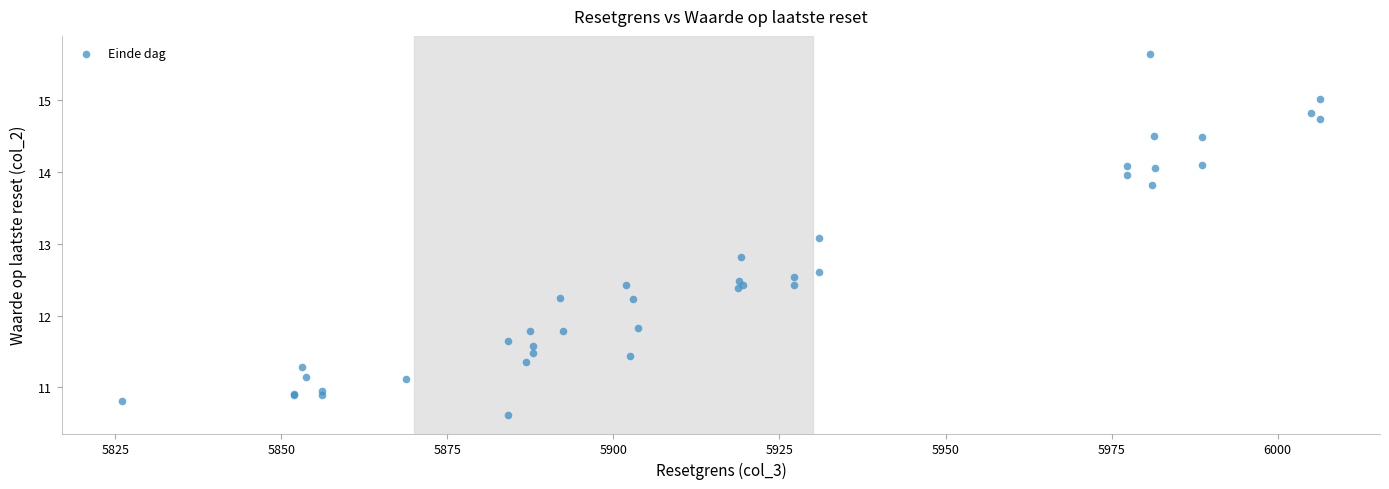

What Y value in the scatter plot is closest to 13?

13.1